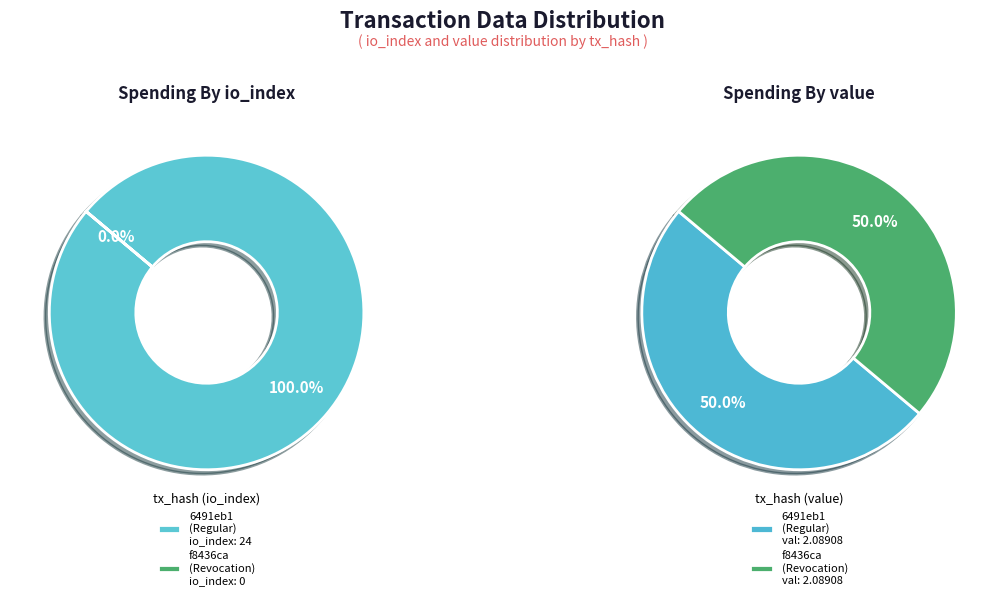

What percentage is the values_io_index slice, to the nearest percent?

100%